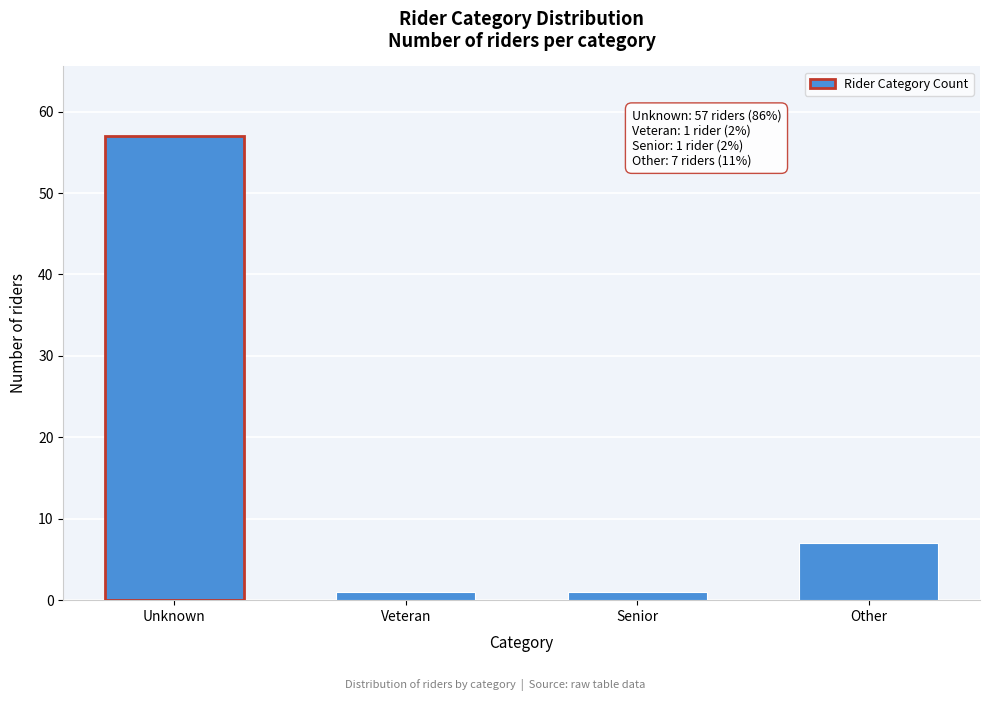

Reading left to right, transcribe all the data shown in this chart.

Unknown=57	Veteran=1	Senior=1	Other=7